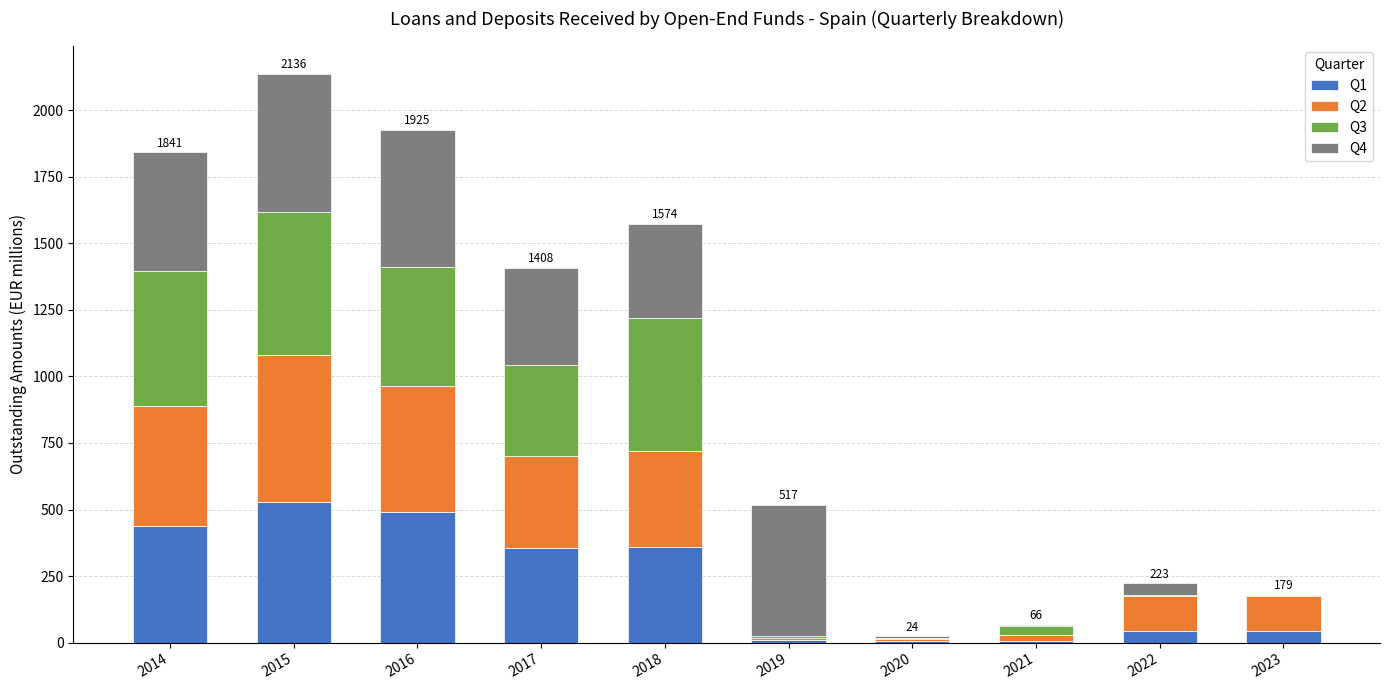

What is the total value across all series at 2017?

1408